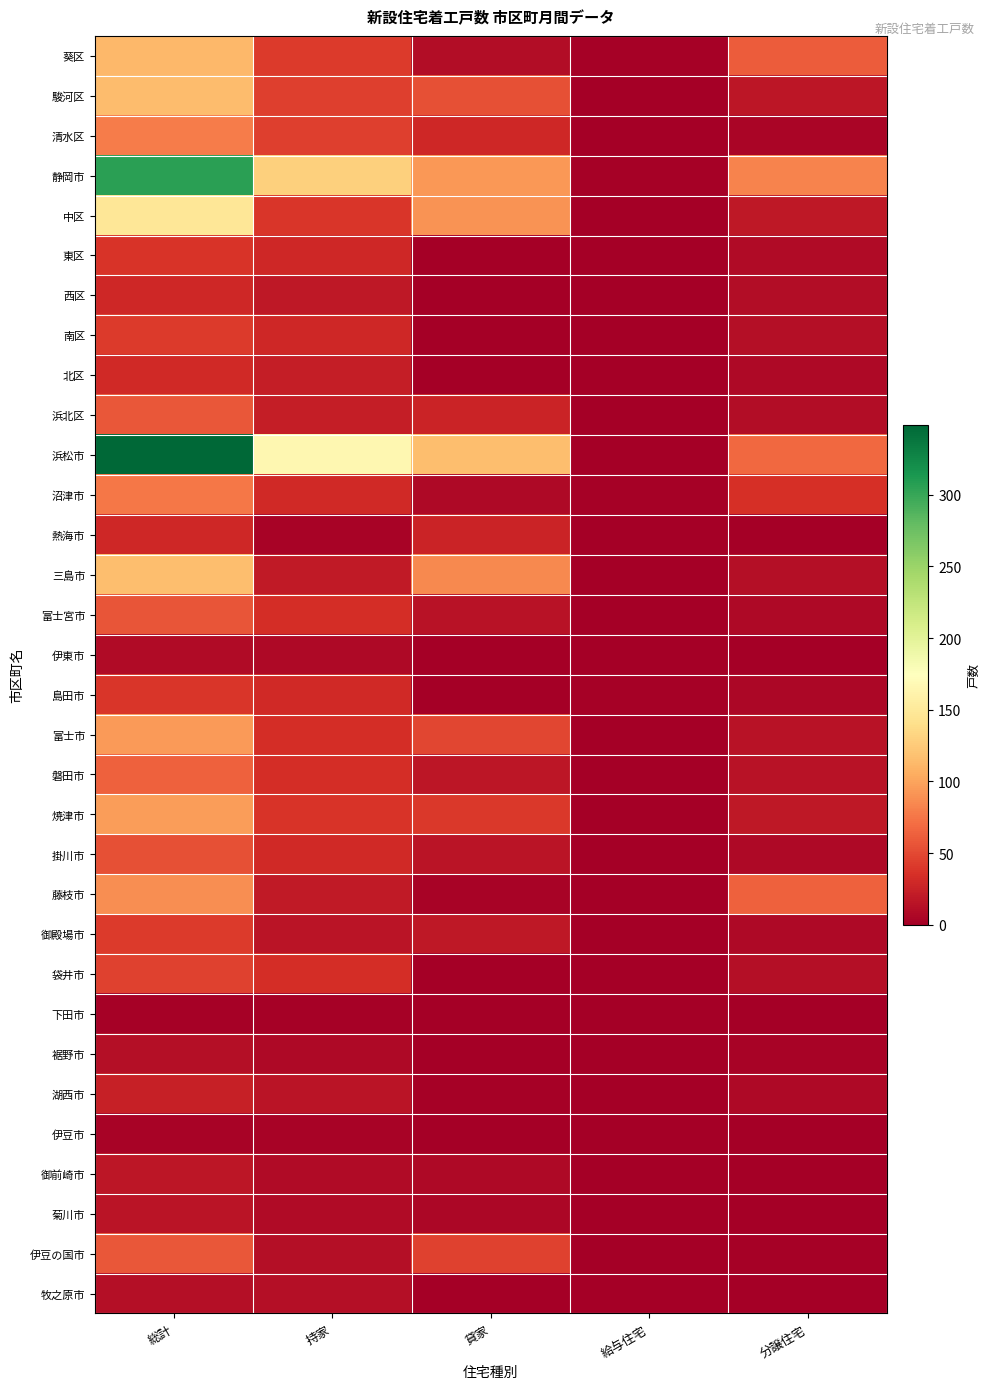

How many distinct data groups are displayed?

32